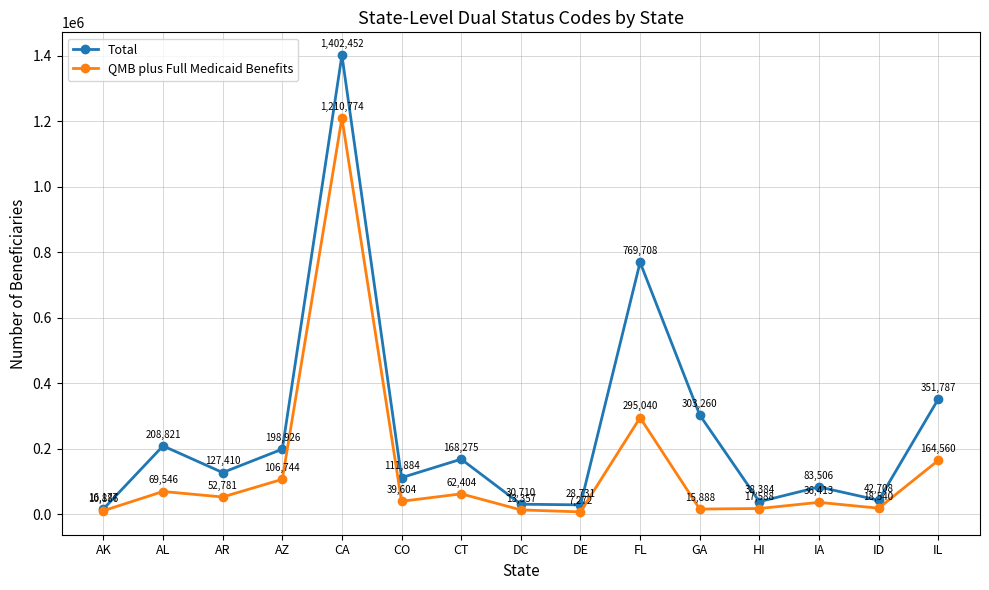

What are all the series names shown in the legend?

Total, QMB plus Full Medicaid Benefits